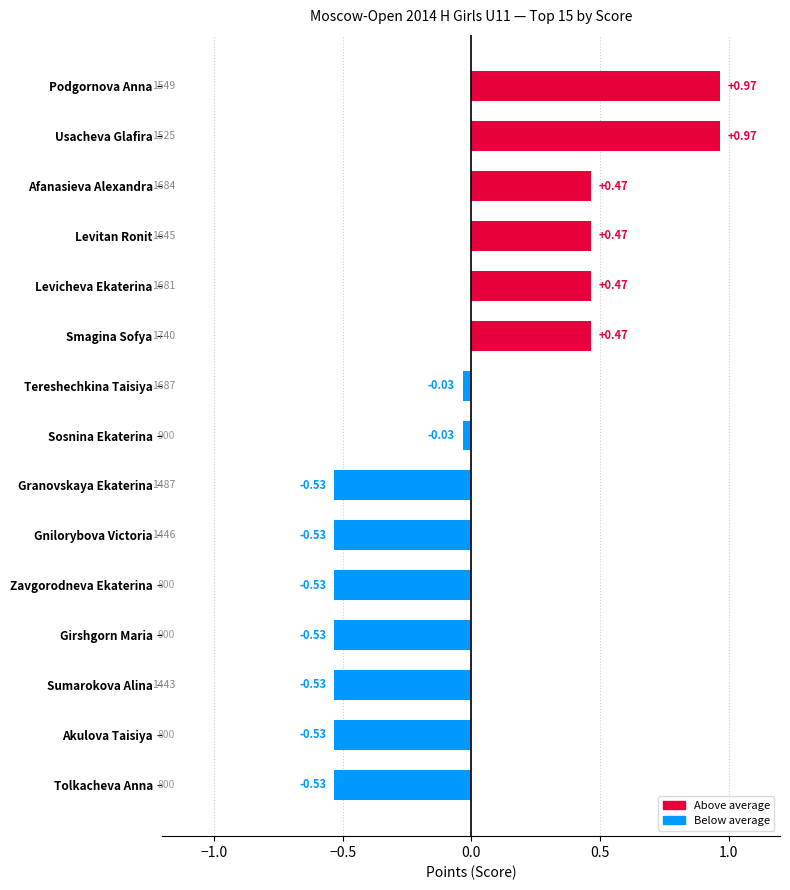

What is the label of the 12th bar from the bottom?

Levitan Ronit